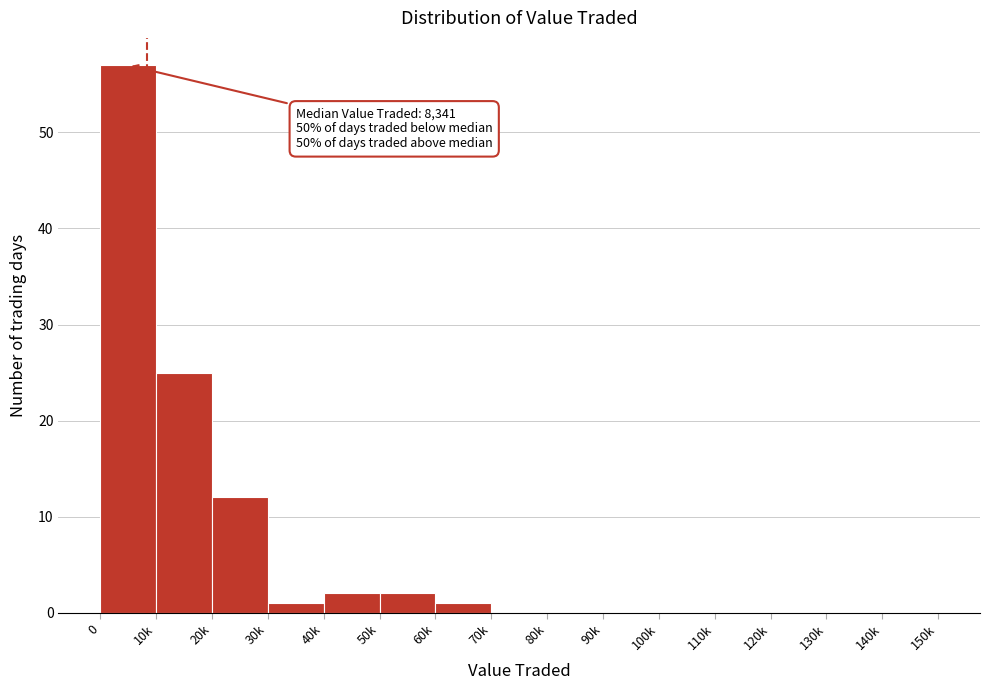

Reading right to left, extract all data points from this chart.

140k=0	130k=0	120k=0	110k=0	100k=0	90k=0	80k=0	70k=0	60k=1	50k=2	40k=2	30k=1	20k=12	10k=25	0=57